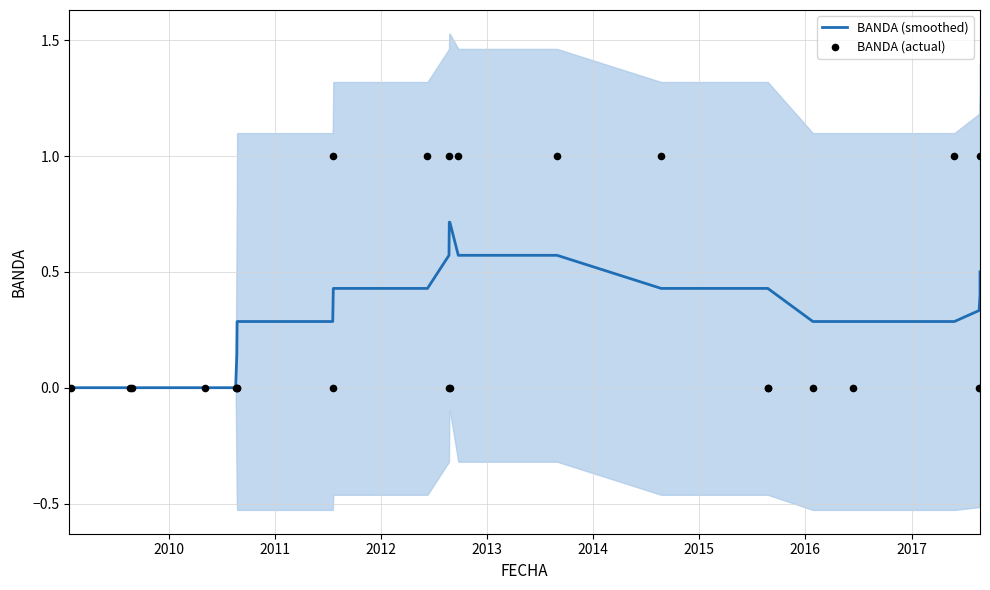

Which series has the largest total across all categories?

BANDA (smoothed)